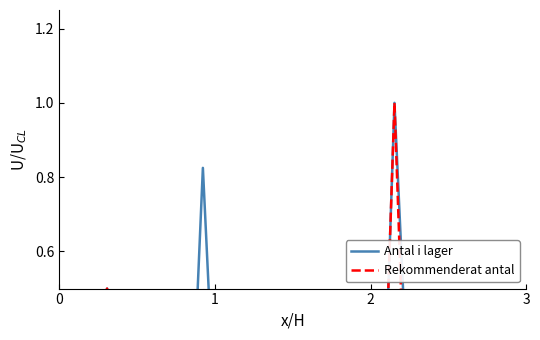

Which series ends up on top after the final intersection of Rekommenderat antal and Antal i lager?

Rekommenderat antal